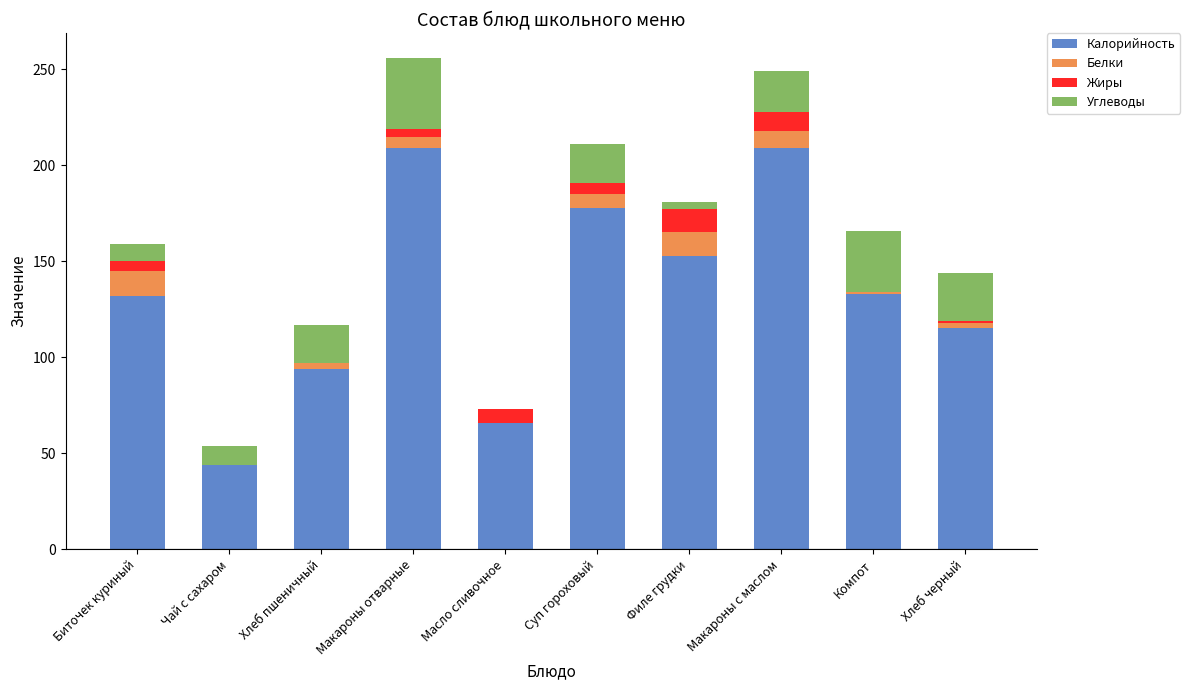

Is it true that Калорийность equals 153.0 at Филе грудки?

True